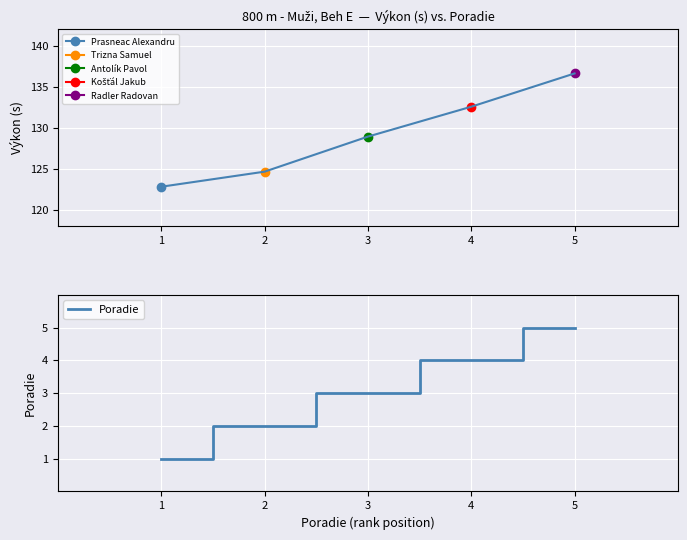

What is the smallest value displayed?

1